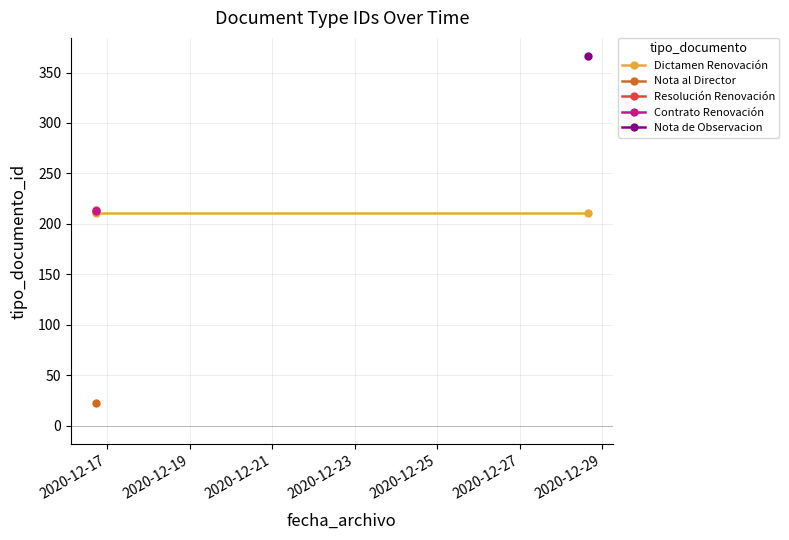

What is the ratio of the value at 2020-12-16 17:16:50 to the value at 2020-12-16 17:16:49?

9.3